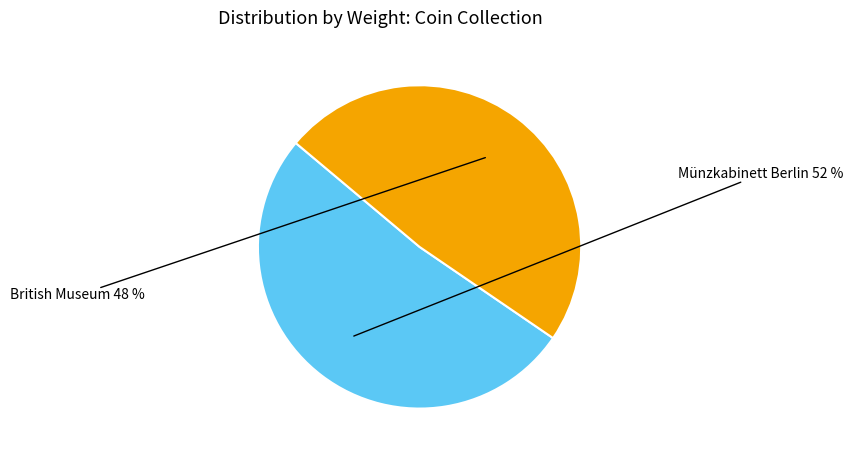

How many slices are in this pie chart?

2